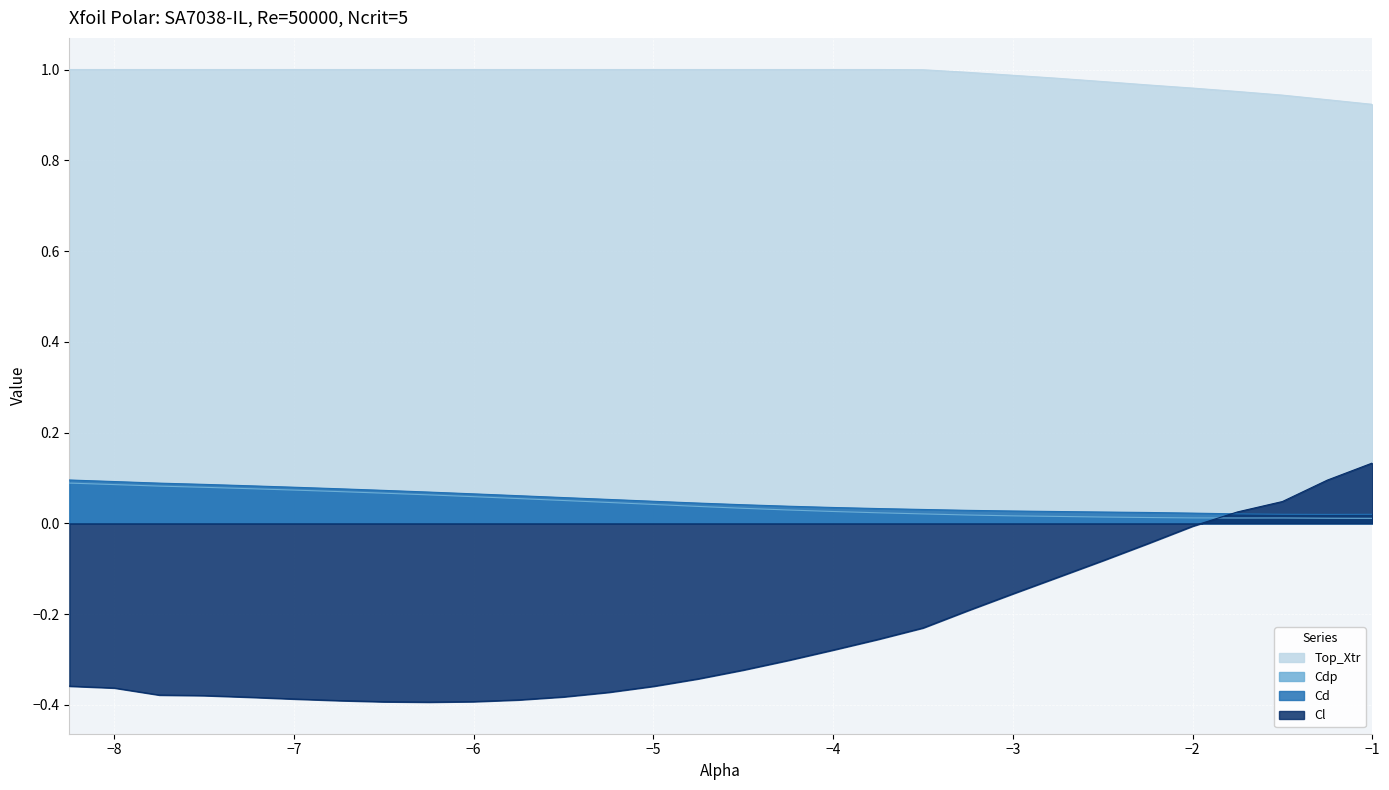

Reading right to left, extract all data points from this chart.

Cl: 0.1	0.1	0.0	0.0	-0.0	-0.0	-0.1	-0.1	-0.2	-0.2	-0.2	-0.3	-0.3	-0.3	-0.3	-0.3	-0.4	-0.4	-0.4	-0.4	-0.4	-0.4	-0.4	-0.4	-0.4	-0.4	-0.4	-0.4	-0.4	-0.4
Cd: 0.0	0.0	0.0	0.0	0.0	0.0	0.0	0.0	0.0	0.0	0.0	0.0	0.0	0.0	0.0	0.0	0.0	0.1	0.1	0.1	0.1	0.1	0.1	0.1	0.1	0.1	0.1	0.1	0.1	0.1
Cdp: 0.0	0.0	0.0	0.0	0.0	0.0	0.0	0.0	0.0	0.0	0.0	0.0	0.0	0.0	0.0	0.0	0.0	0.0	0.1	0.1	0.1	0.1	0.1	0.1	0.1	0.1	0.1	0.1	0.1	0.1
Top_Xtr: 0.9	0.9	0.9	1.0	1.0	1.0	1.0	1.0	1.0	1.0	1.0	1.0	1.0	1.0	1.0	1.0	1.0	1.0	1.0	1.0	1.0	1.0	1.0	1.0	1.0	1.0	1.0	1.0	1.0	1.0